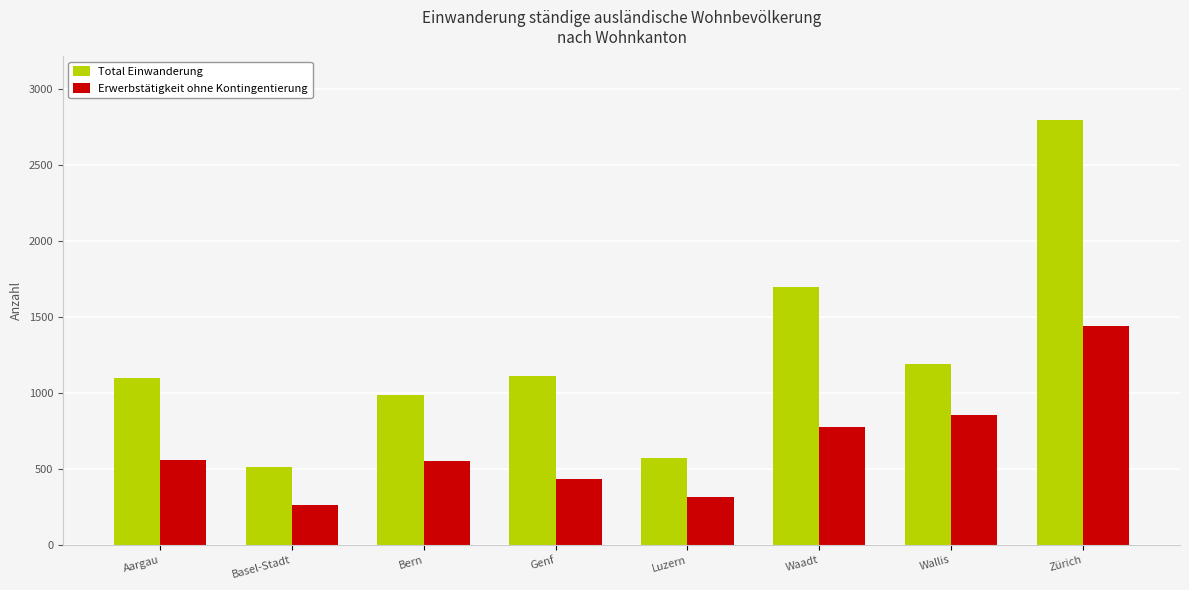

What is the total value across all series at Genf?

1547